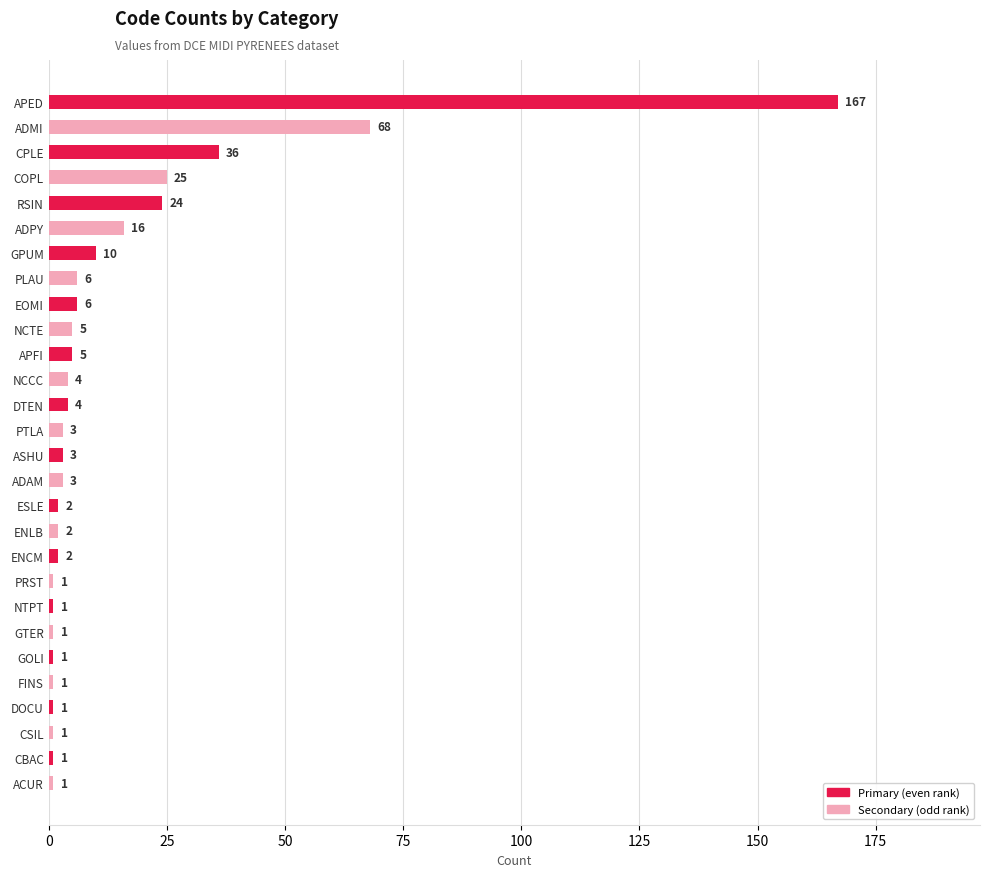

What is the change in value from GPUM to NCTE?

-5